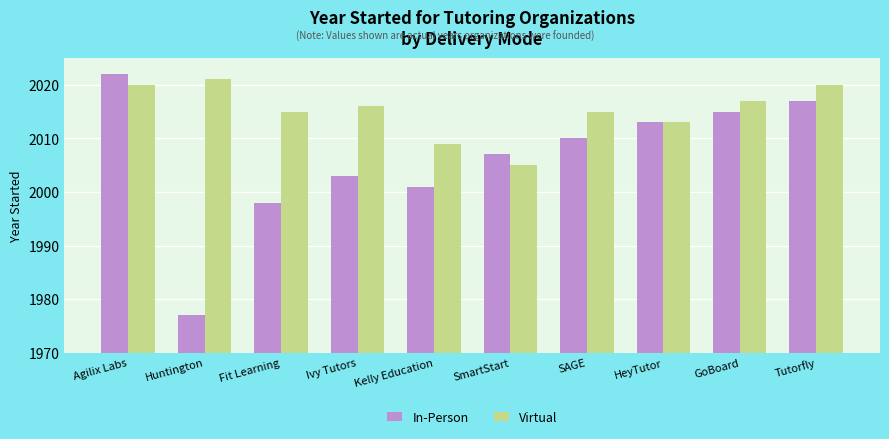

True or false: In-Person has a value of 515 at HeyTutor.

False